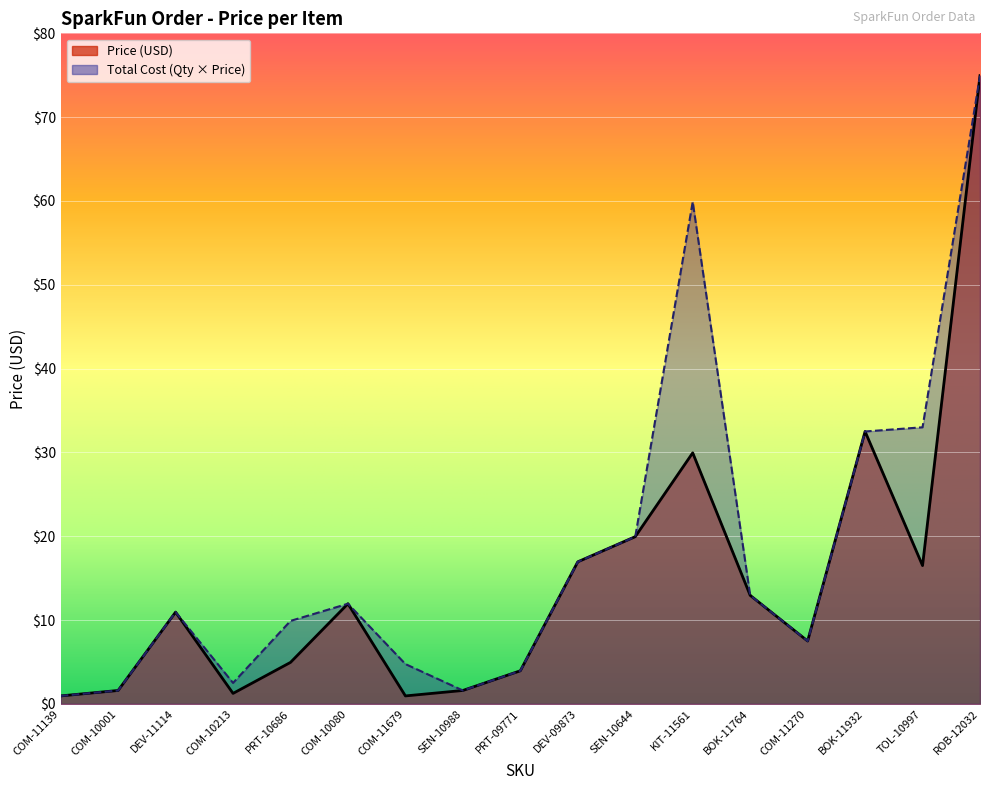

What is the sum of the Price (USD) values at SEN-10644 and COM-11270?

27.4